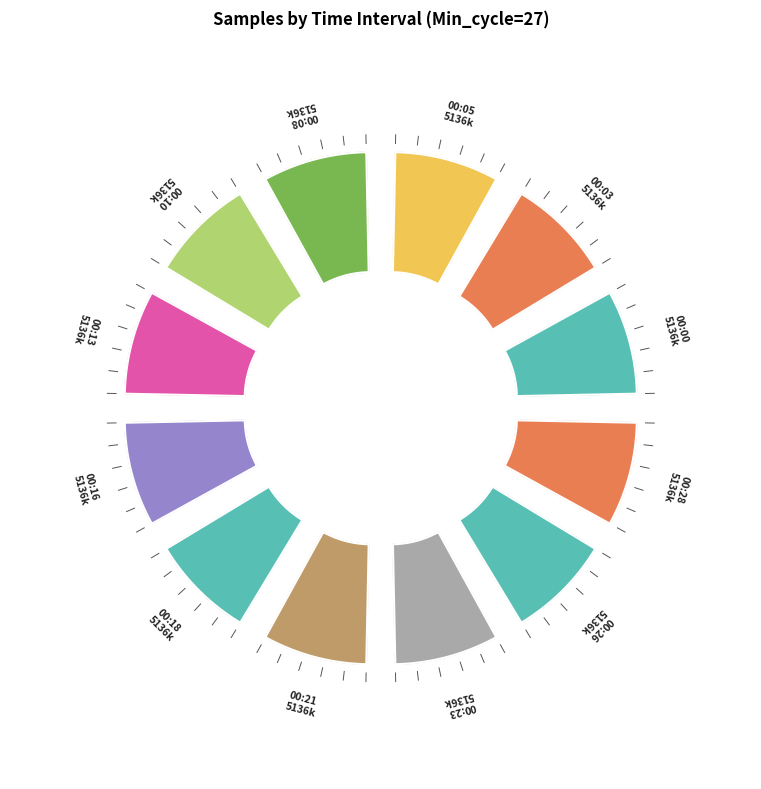

What percentage is the 27 slice, to the nearest percent?

8%